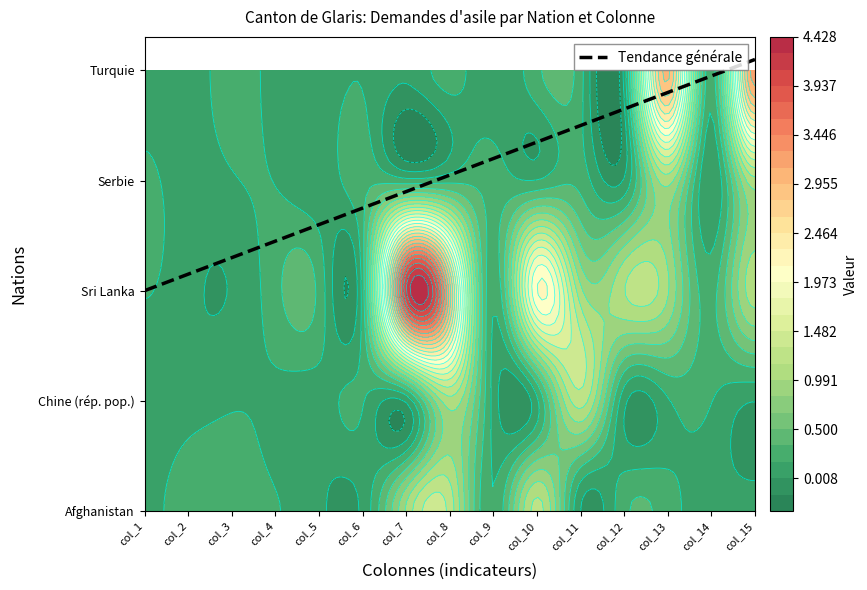

Which series has the widest spread of values?

Sri Lanka